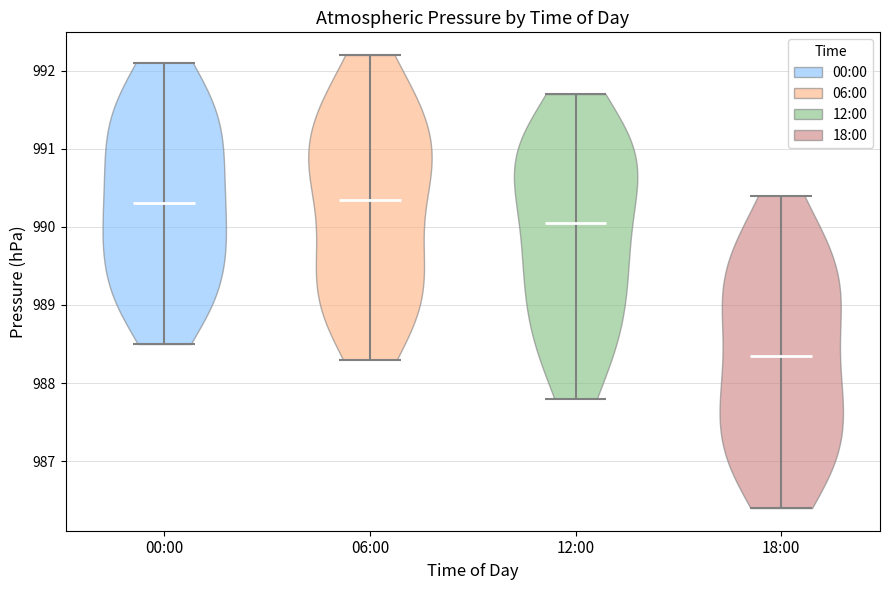

Reading left to right, read every violin against the y-axis: where its median line is, and the lowest and highest points it reaches. The values are not printed on the chart, so give them approximately, as read against the axis.

00:00: median line 990.3, lowest point 988.5, highest point 992.1
06:00: median line 990.4, lowest point 988.3, highest point 992.2
12:00: median line 990.1, lowest point 987.8, highest point 991.7
18:00: median line 988.4, lowest point 986.4, highest point 990.4